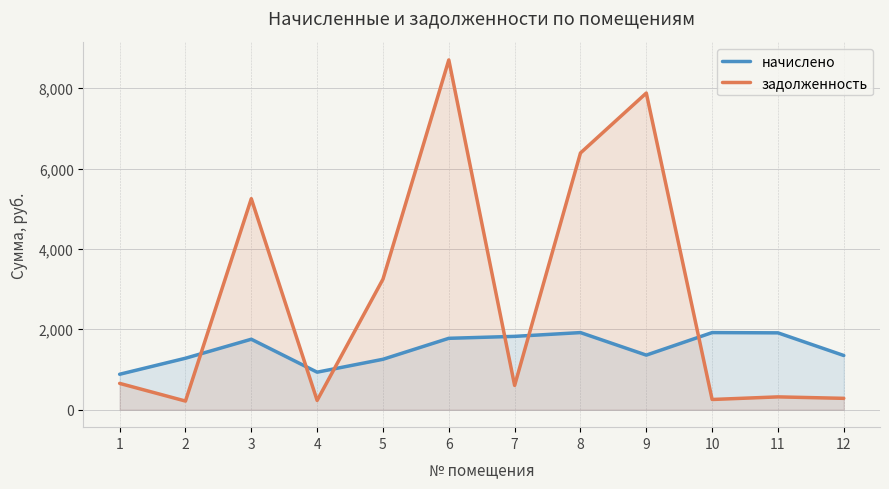

What is the sum of all начислено values?

18153.7